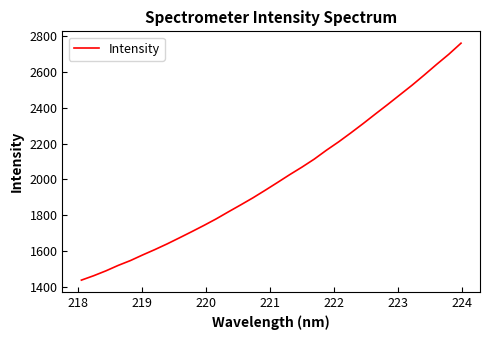

How many lines are shown in the chart?

1